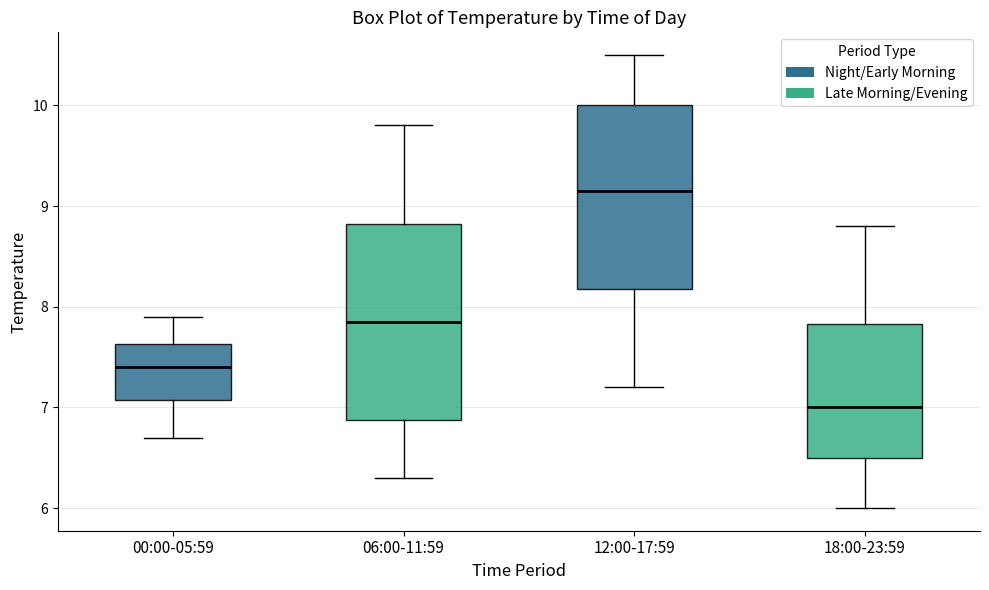

Which box has the highest median line?

12:00-17:59